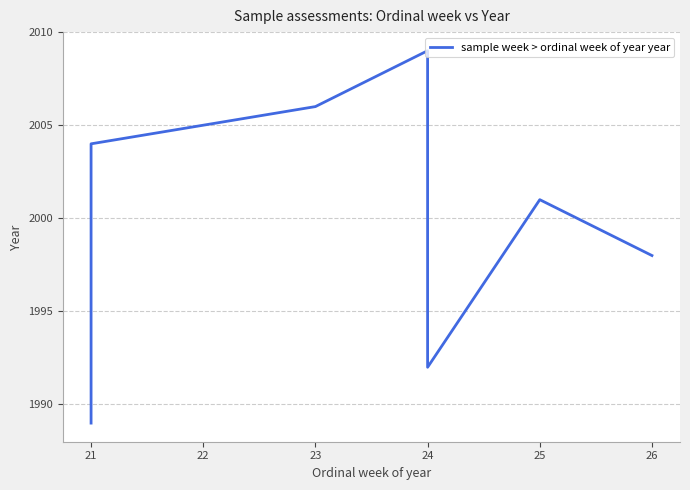

The chart shows a value of 584 at 24. True or false?

False